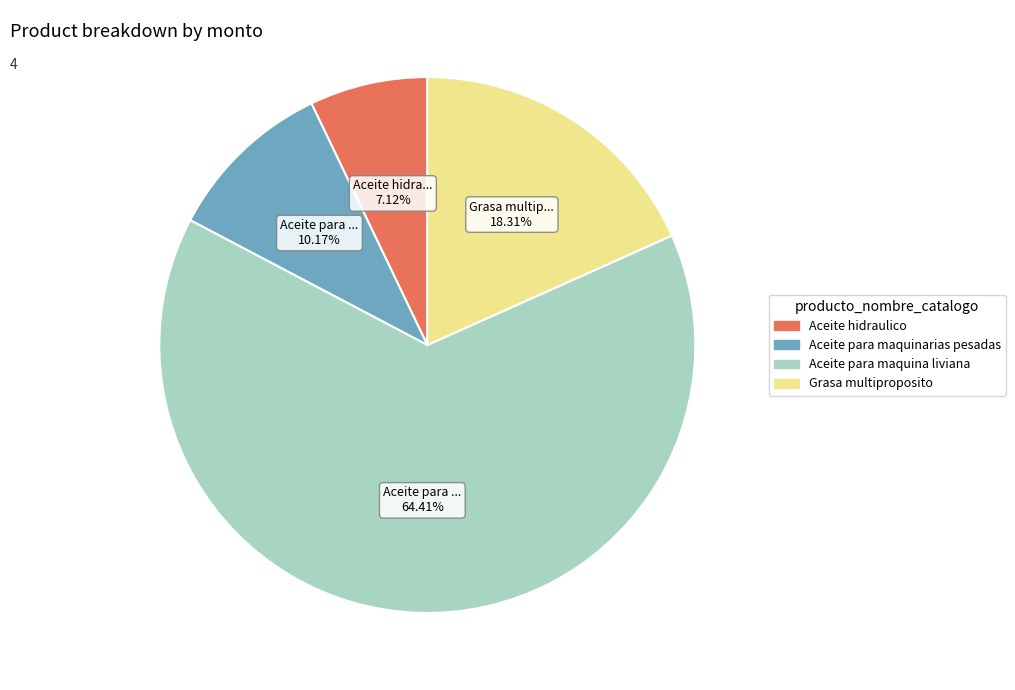

True or false: Aceite para maquinarias pesadas accounts for 10% of the total.

True